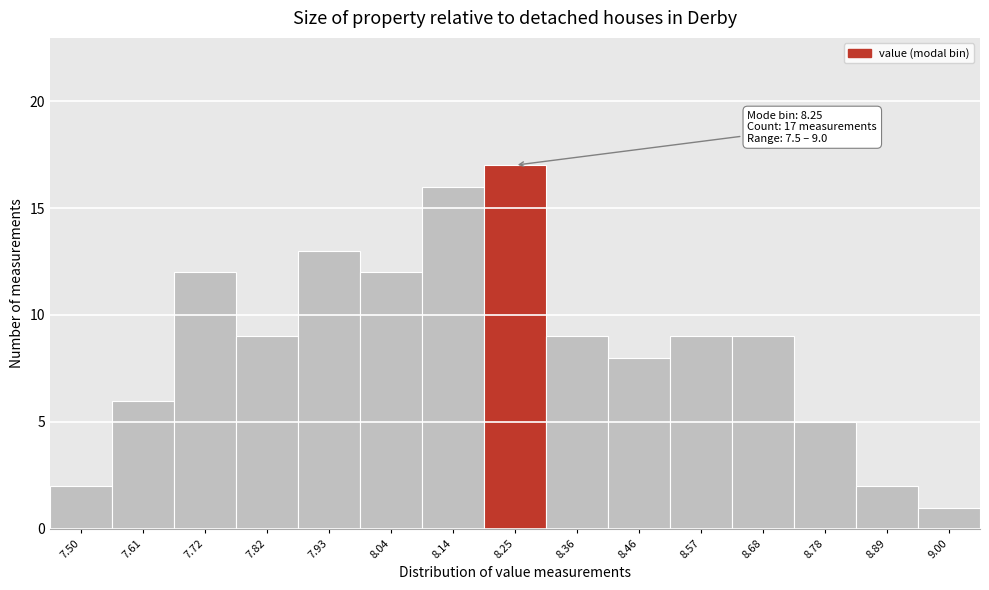

Which range on the x-axis has the tallest bar?

8.20 to 8.30